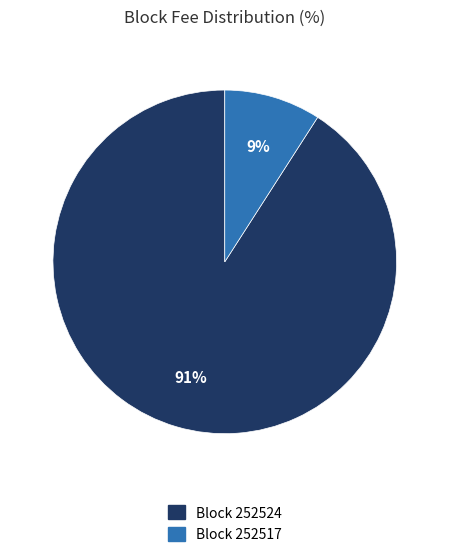

Is there a majority slice in this chart?

Yes